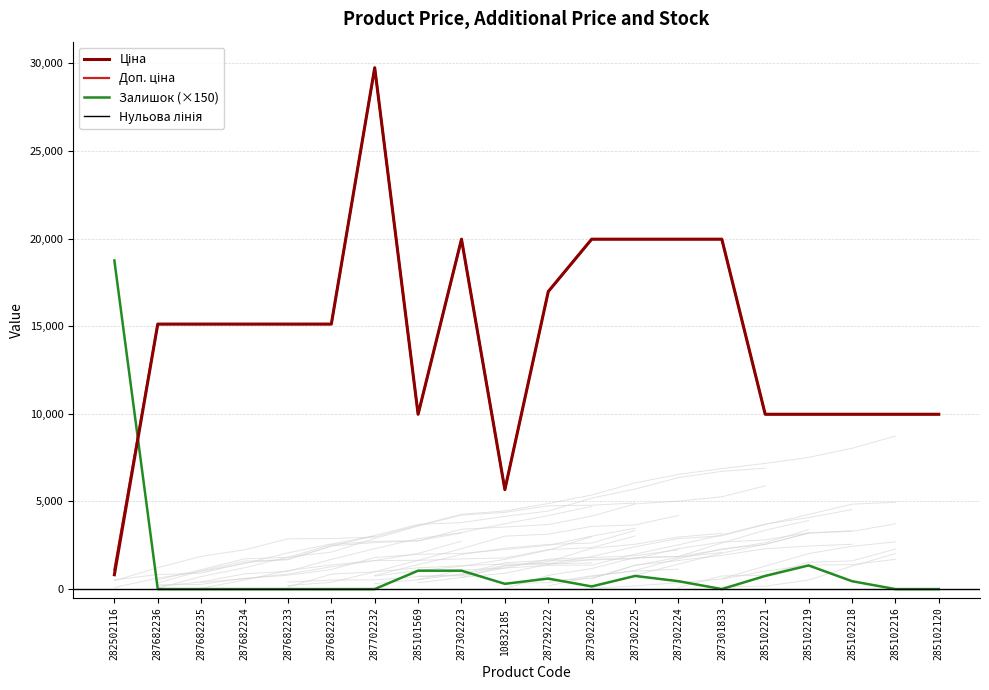

The value of Ціна at 285102221 is 2955.5. True or false?

False